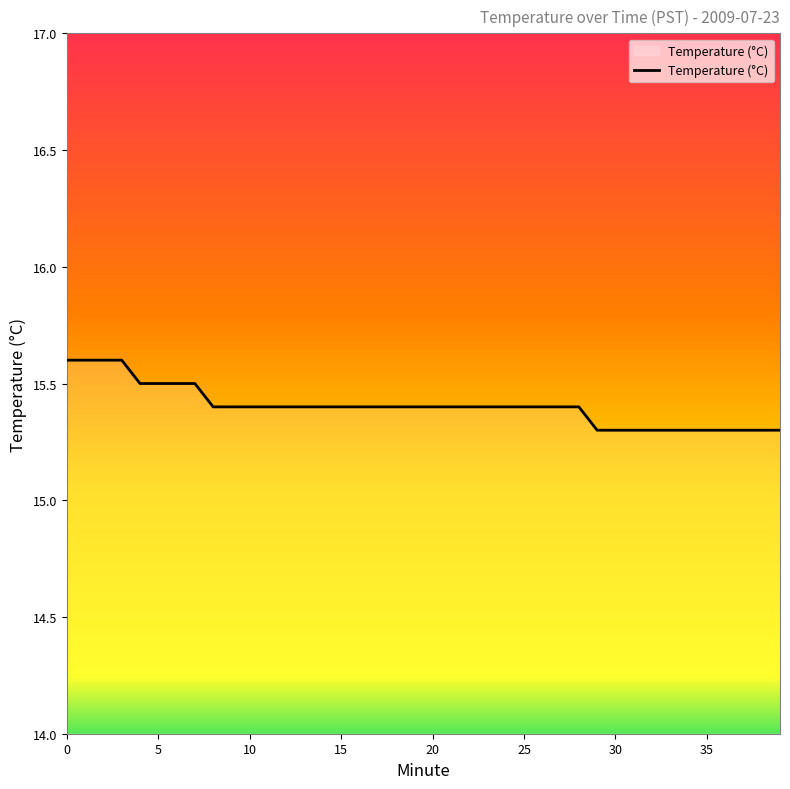

What is the maximum value shown in the chart?

15.6